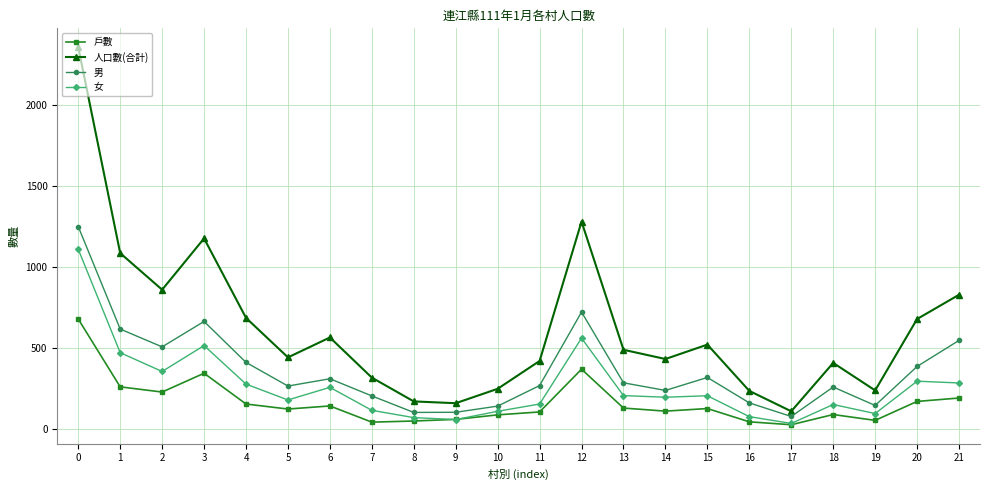

Count the number of data series in this chart.

4